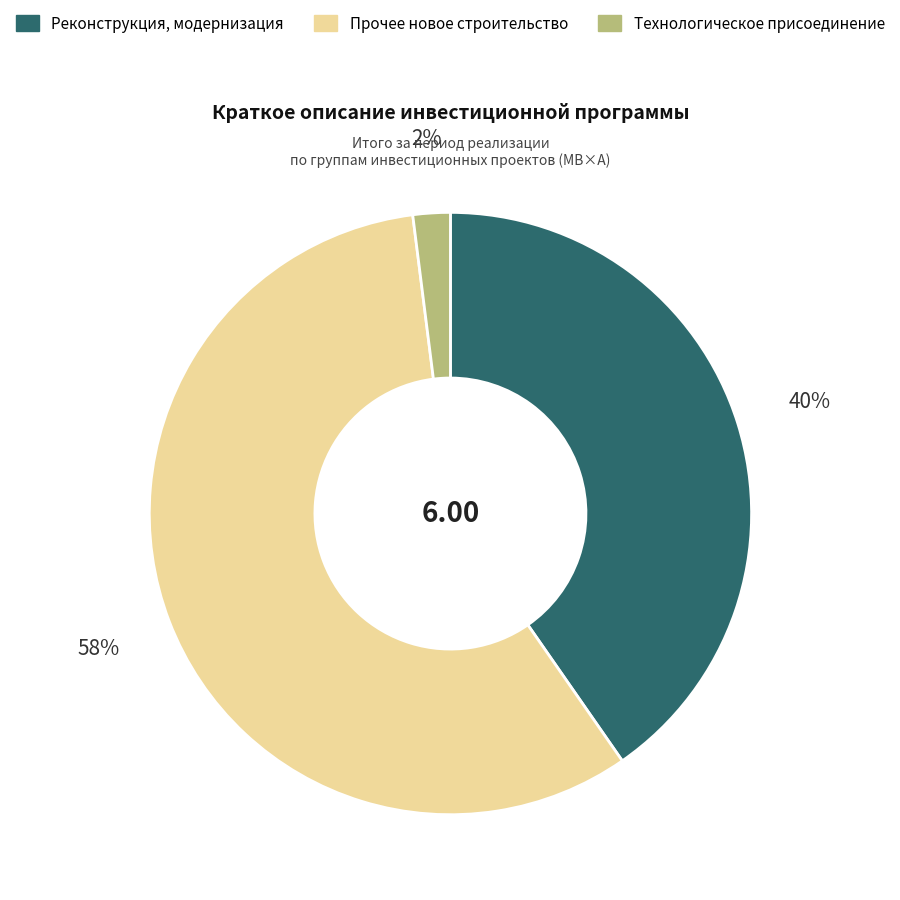

Between Реконструкция, модернизация and Технологическое присоединение, which is larger?

Реконструкция, модернизация